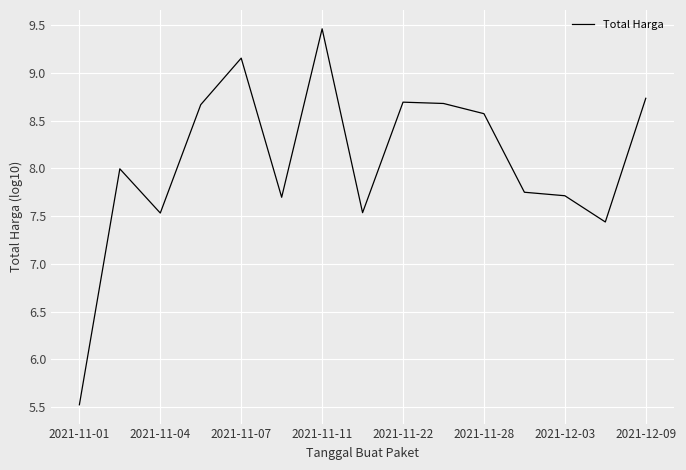

What is the difference between the maximum and minimum values?

3.9